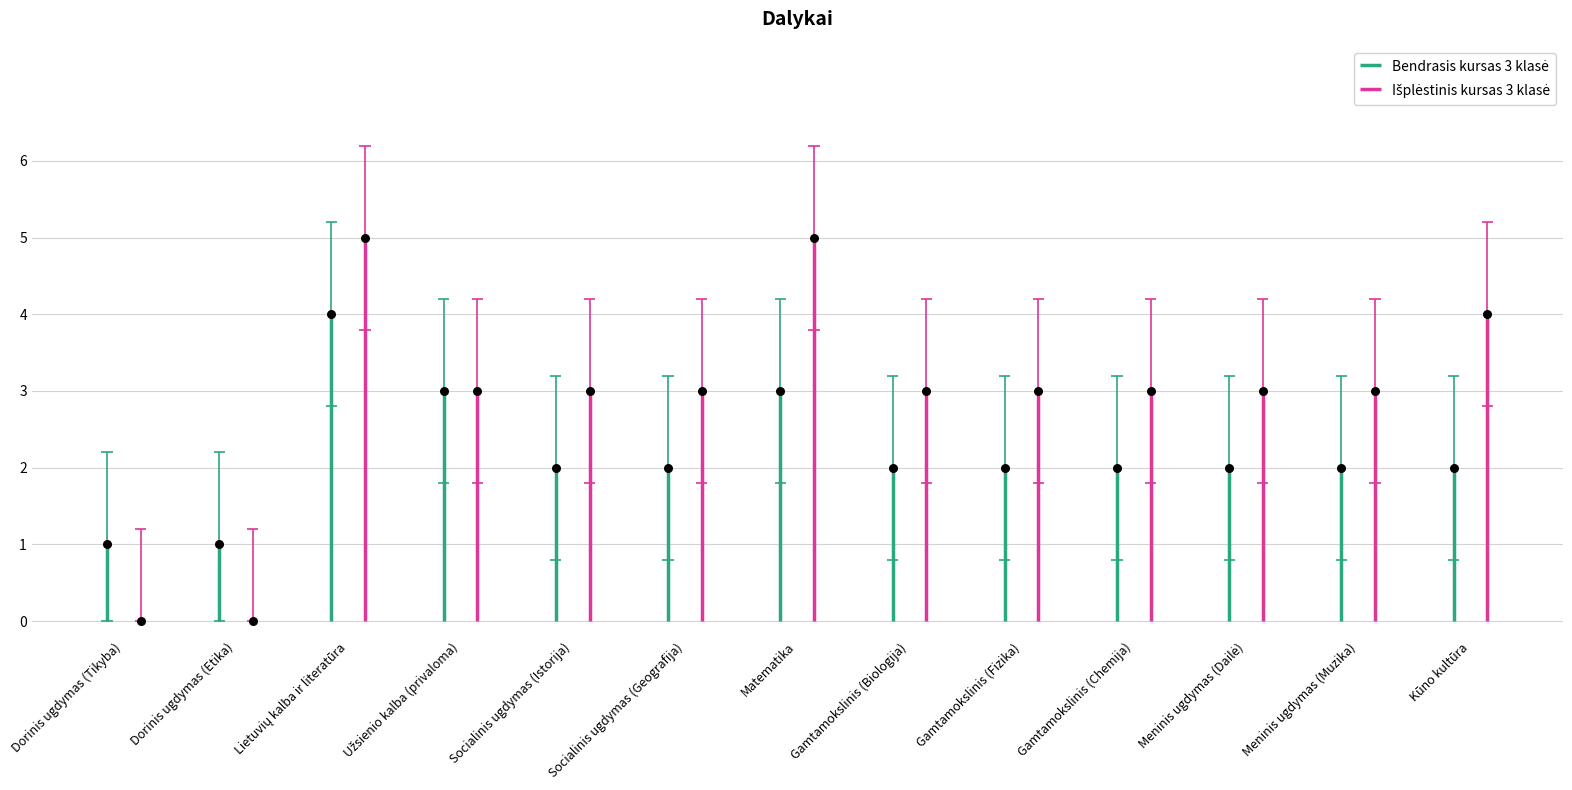

At how many categories does at least one series exceed 1?

11